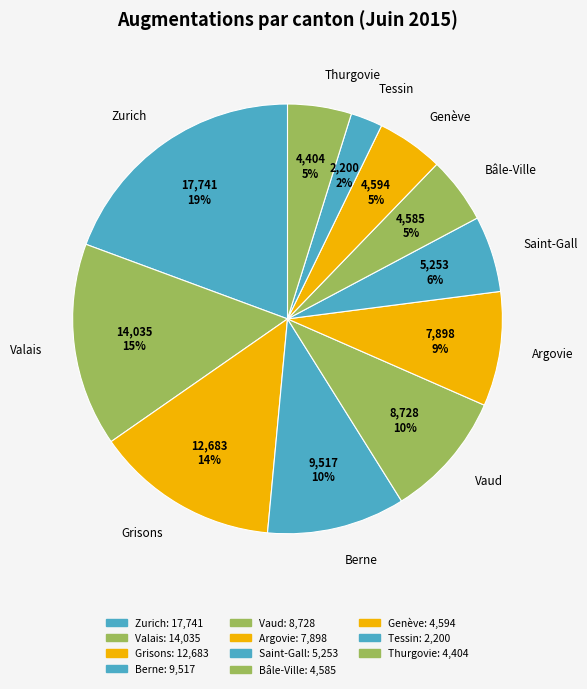

What is the largest slice in the pie chart?

Zurich